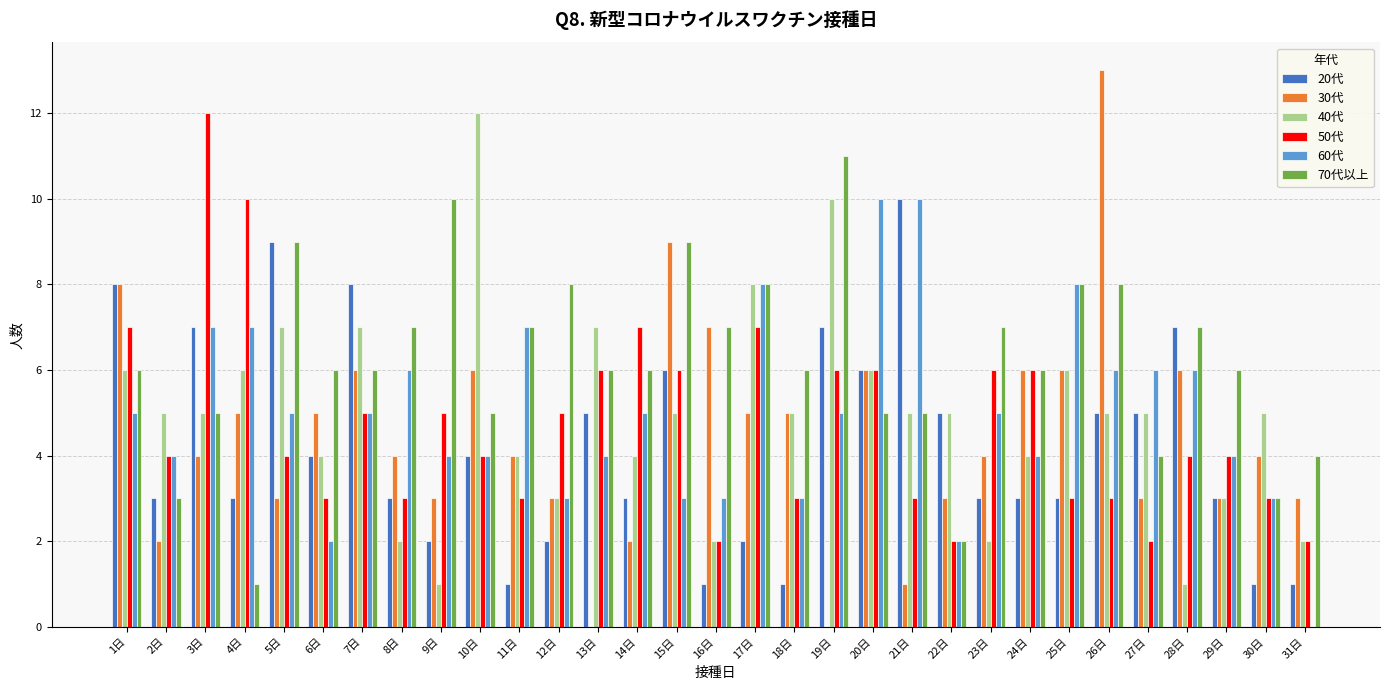

What is the maximum value shown in the chart?

13